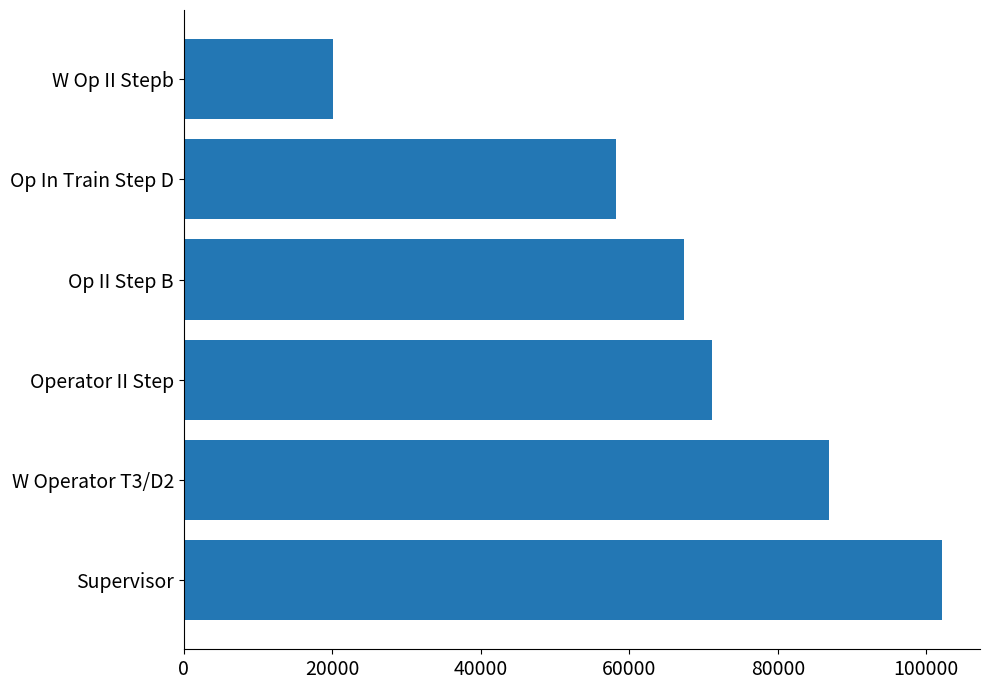

What is the difference between the maximum and second lowest values?

43846